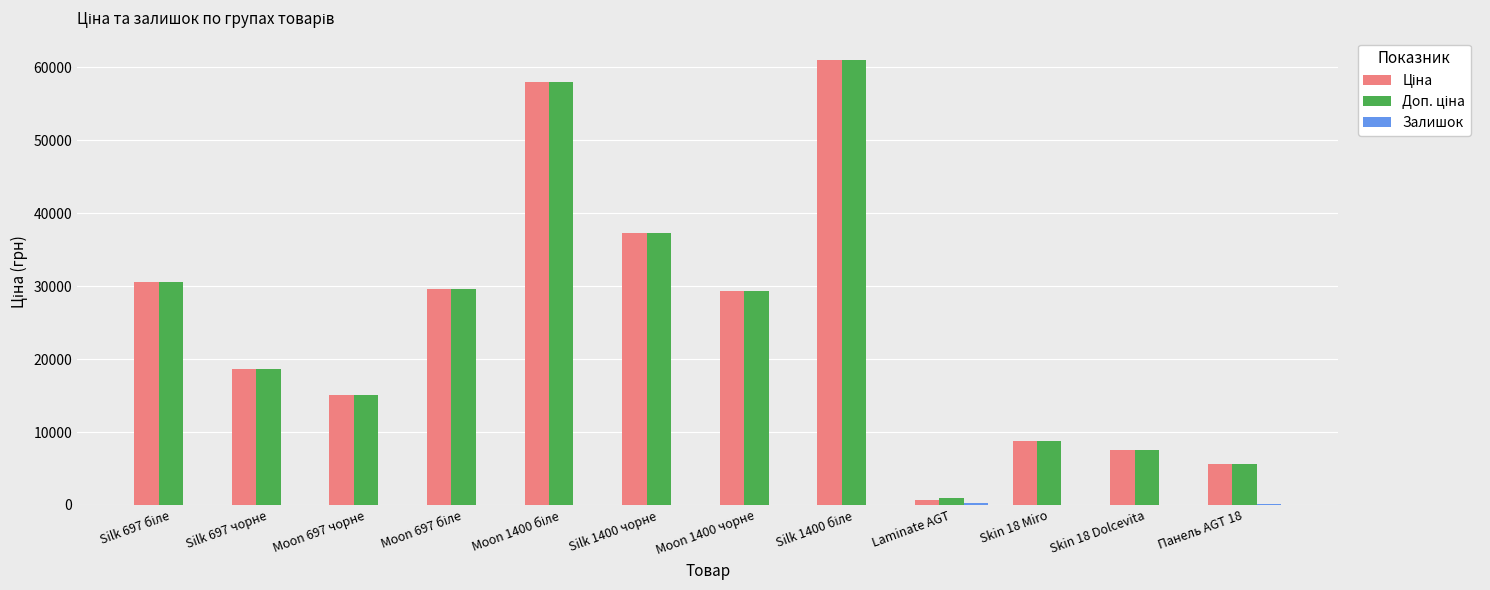

Are the bars grouped side by side (vs. stacked)?

Yes